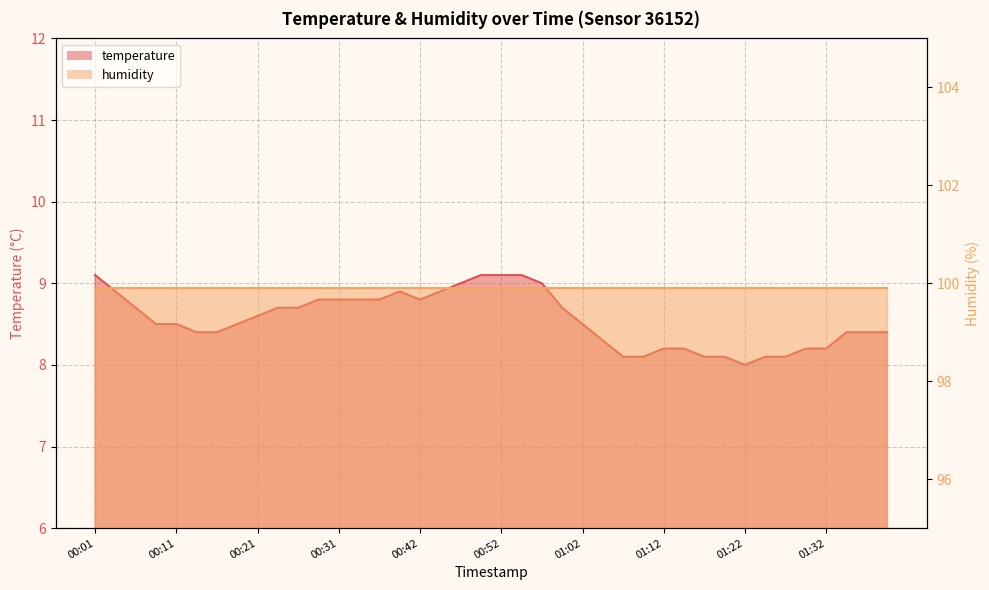

What is the label of the 31st point from the left?

01:17